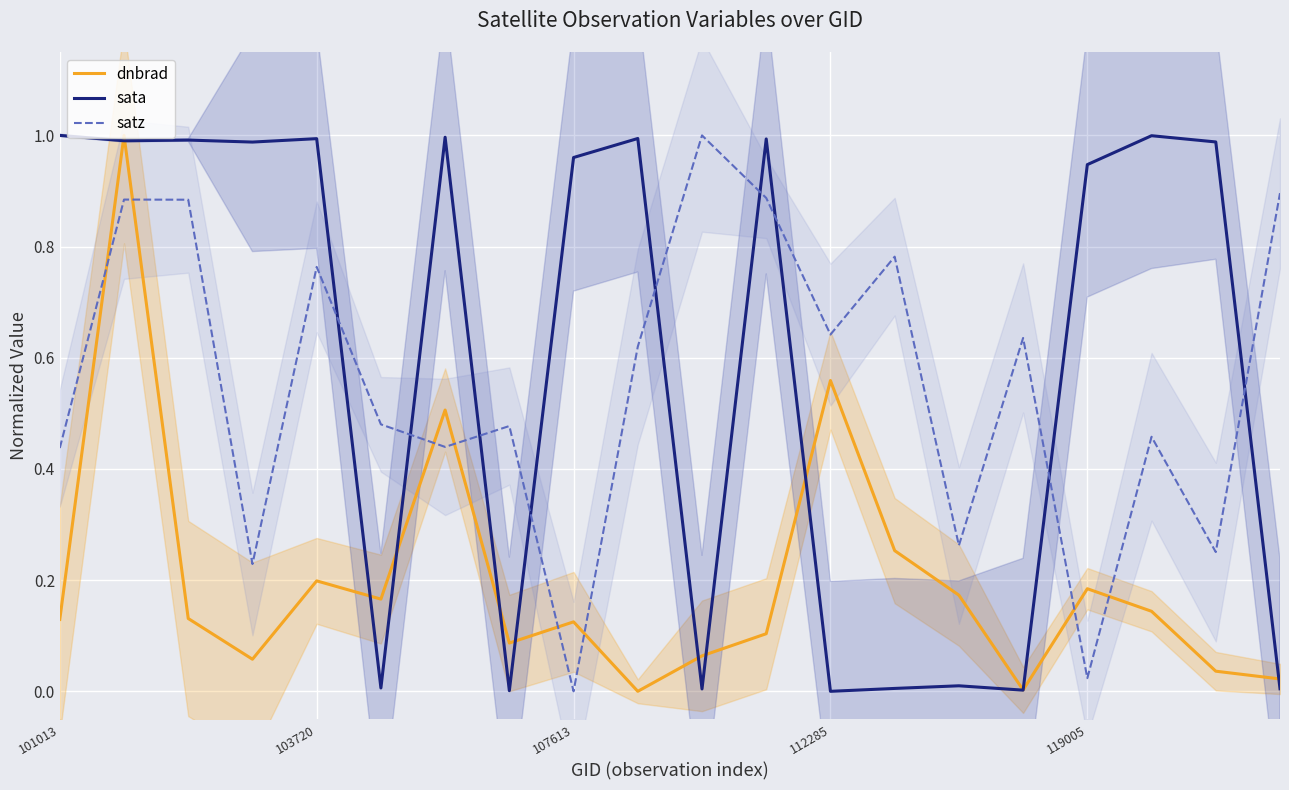

True or false: dnbrad has a value of 0.1 at 13.

False